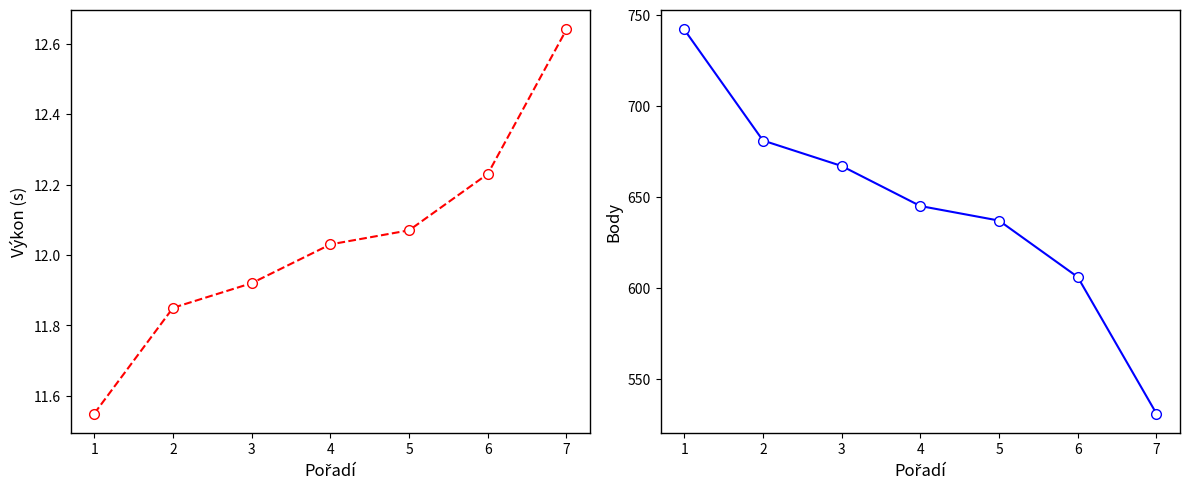

Reading left to right, what are all the values shown in this chart?

Výkon: 11.6	11.8	11.9	12.0	12.1	12.2	12.6
Body: 742.0	681.0	667.0	645.0	637.0	606.0	531.0